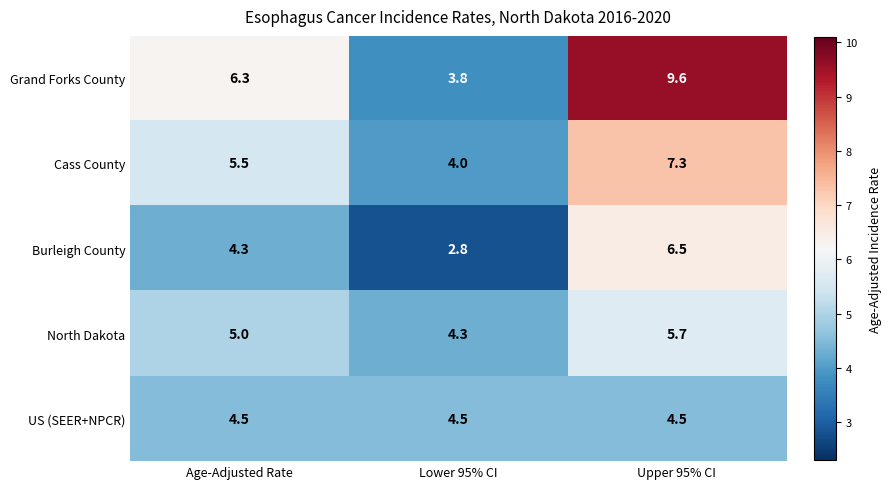

What is the minimum value shown in the chart?

2.8